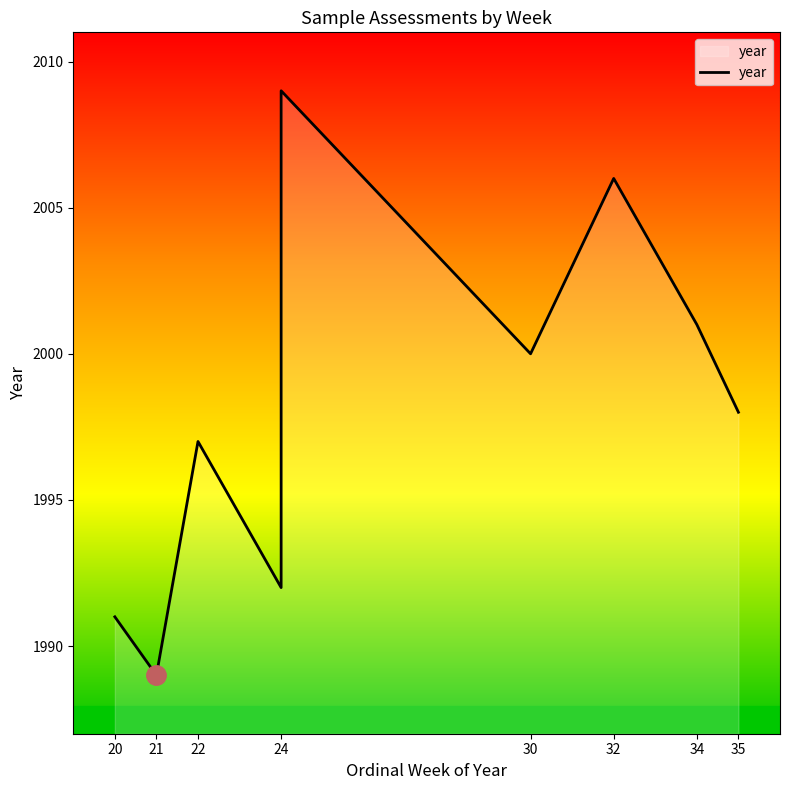

The value at 24 is 638. True or false?

False